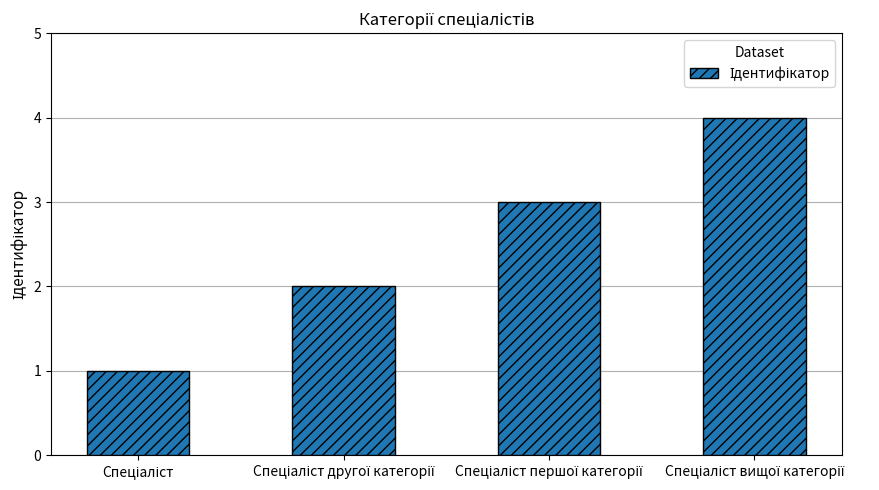

What is the difference between the maximum and minimum values?

3